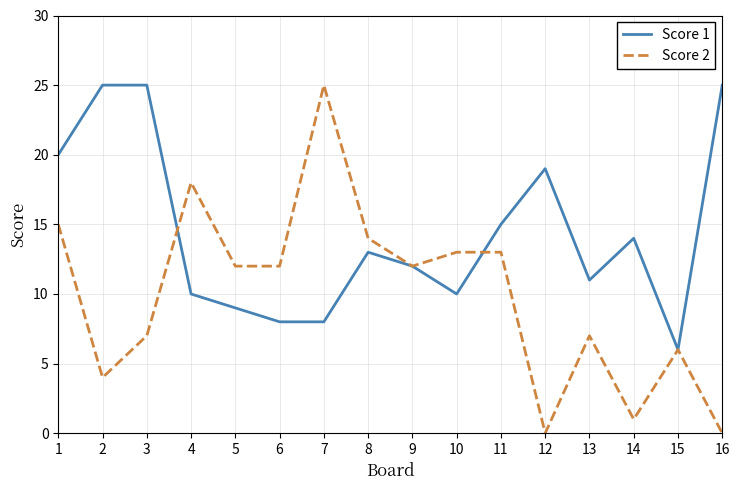

Between 6 and 11, which series saw the biggest shift?

Score 1